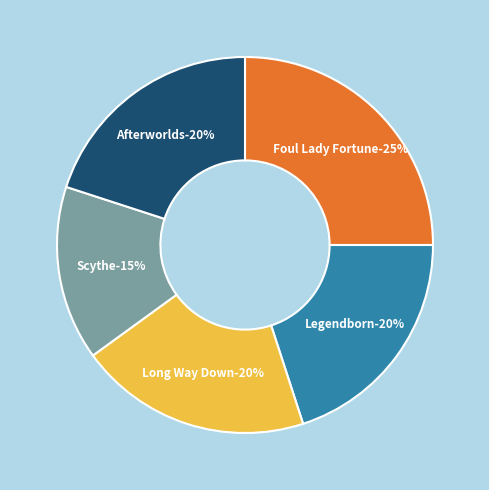

Is the sum of Long Way Down and Afterworlds greater than half?

No